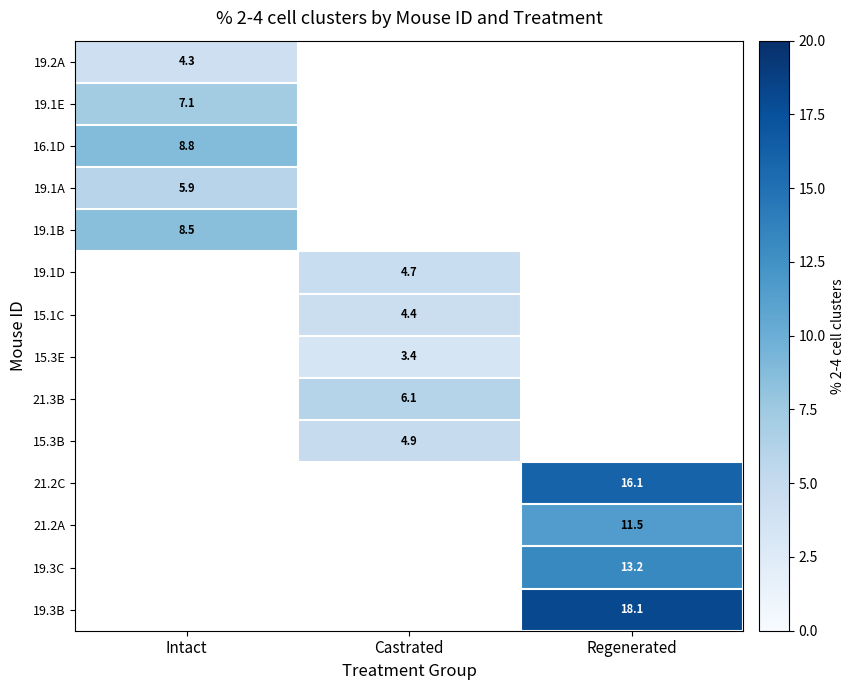

The value of 15.1C at Castrated is 2.8. True or false?

False